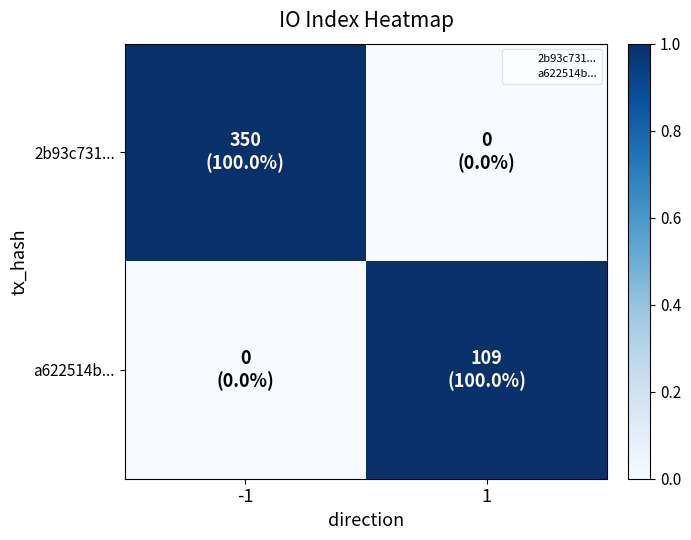

What is the total value across all series at 1?

1